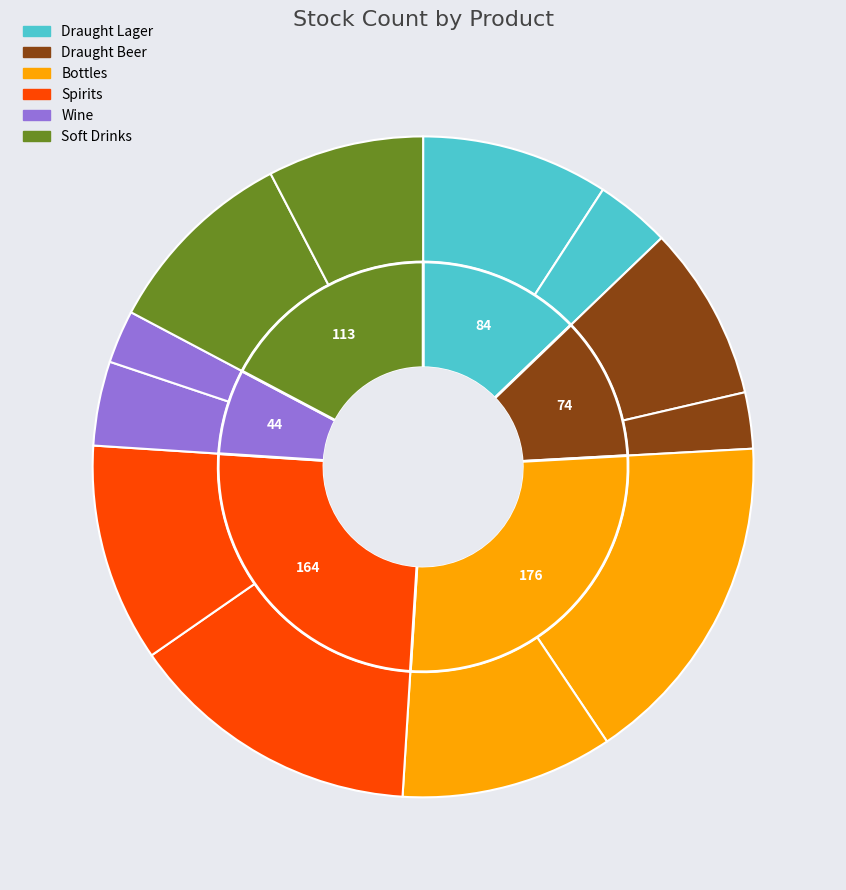

Which has a higher value, Wine (Pinto Grigio) or Bottles (Magners)?

Bottles (Magners)